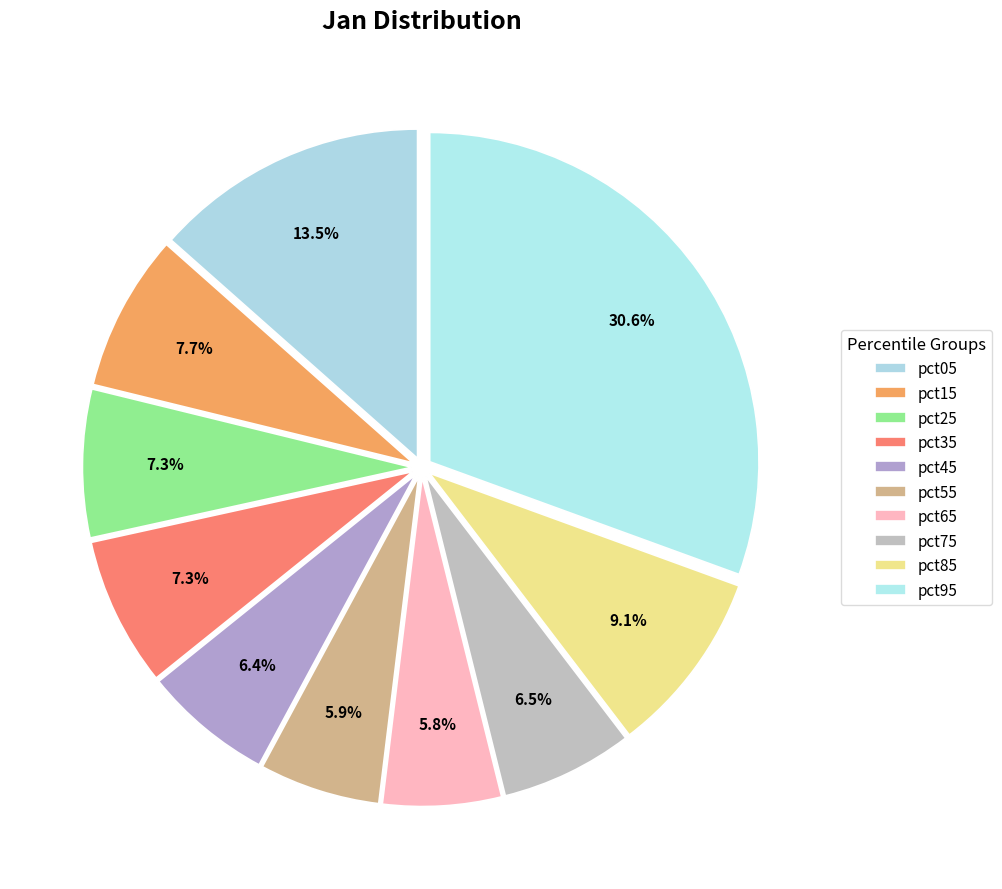

Rank the categories by value from lowest to highest.

pct65, pct55, pct45, pct75, pct25, pct35, pct15, pct85, pct05, pct95